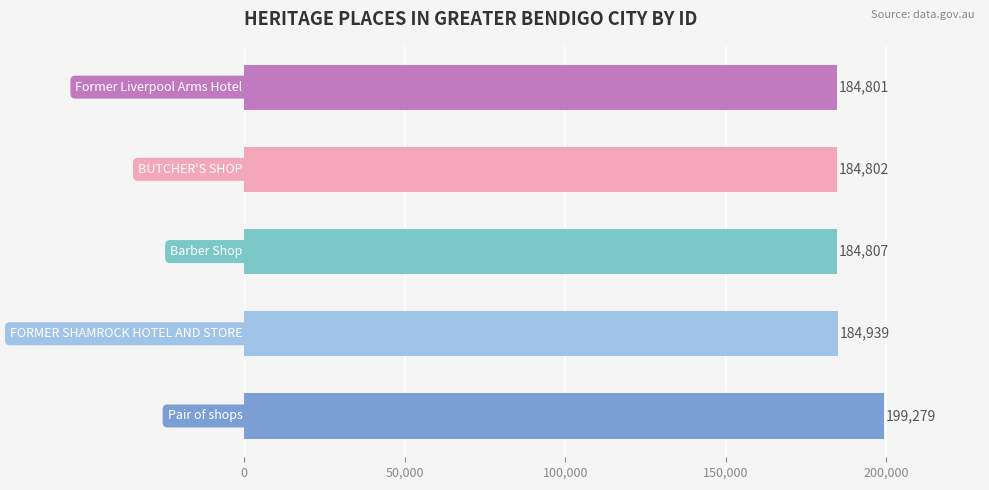

What is the difference between the maximum and minimum values?

14478